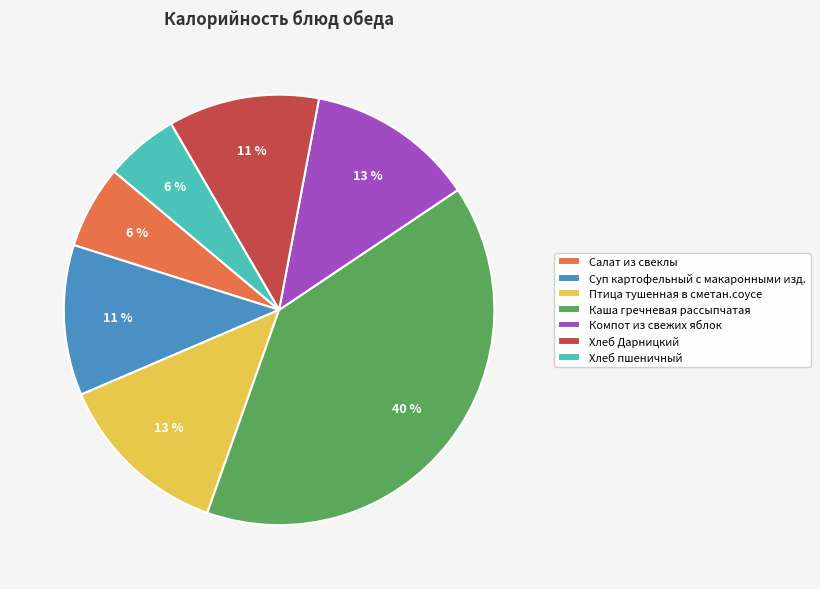

Does any single category account for the majority?

No